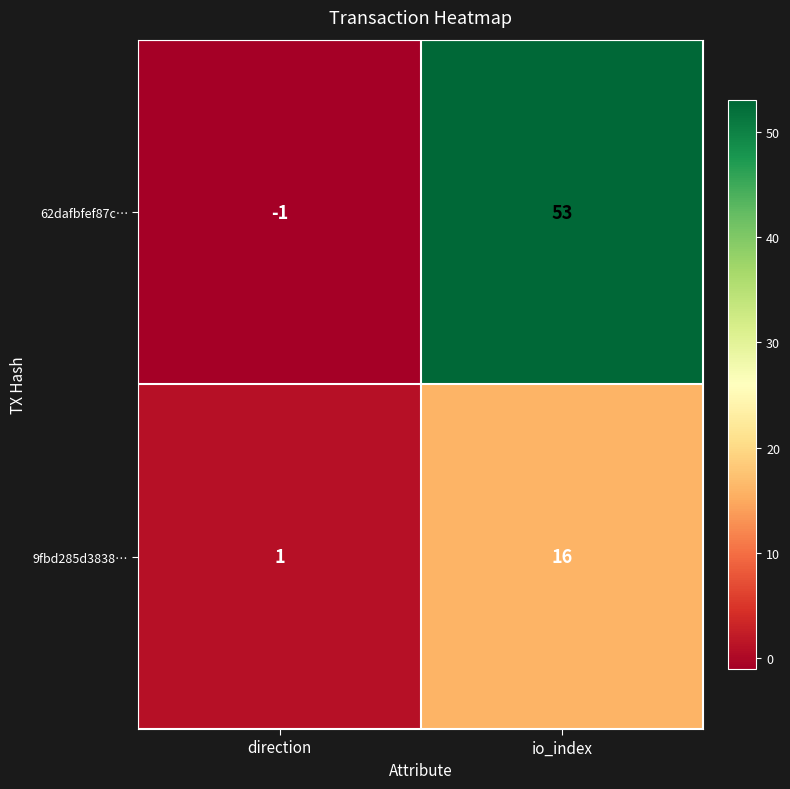

List the series in order of their overall mean, highest first.

62dafbfef87c…, 9fbd285d3838…